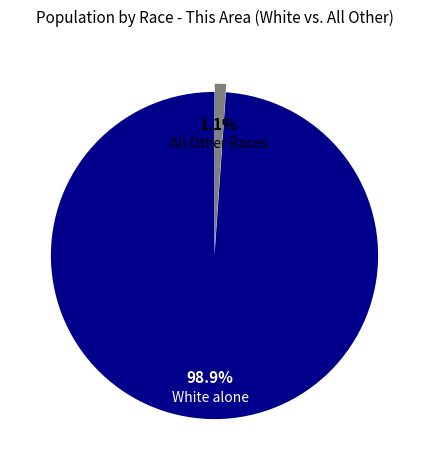

Is there a majority slice in this chart?

Yes